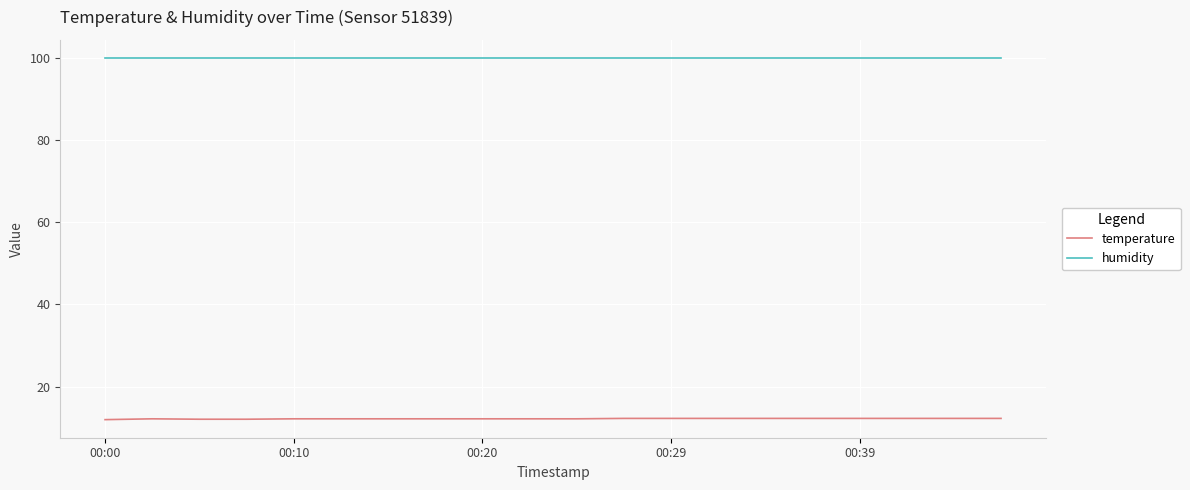

True or false: temperature and humidity intersect in this chart.

False